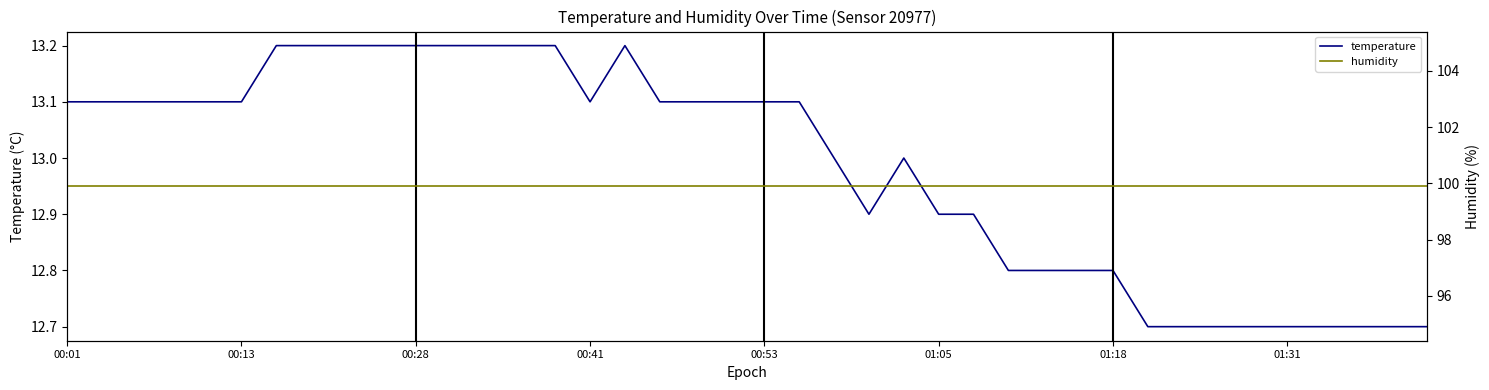

What is the label of the 23rd point from the right?

17